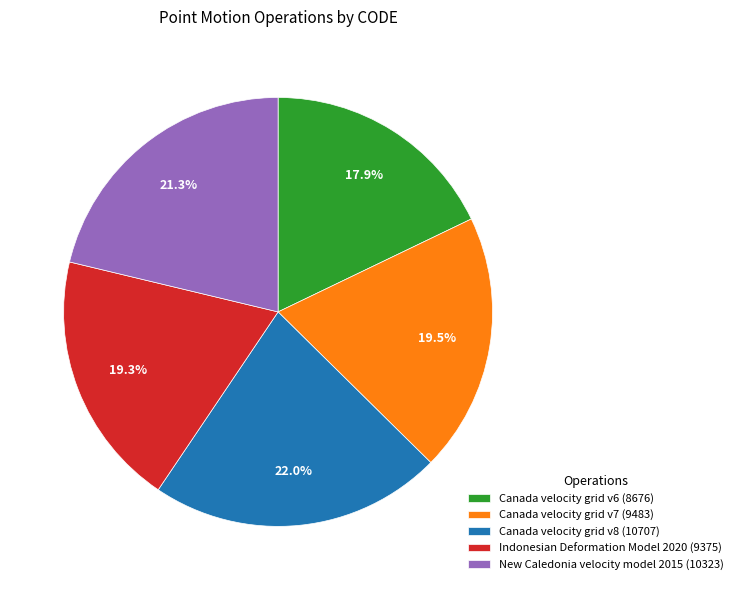

What is the largest slice in the pie chart?

Canada velocity grid v8